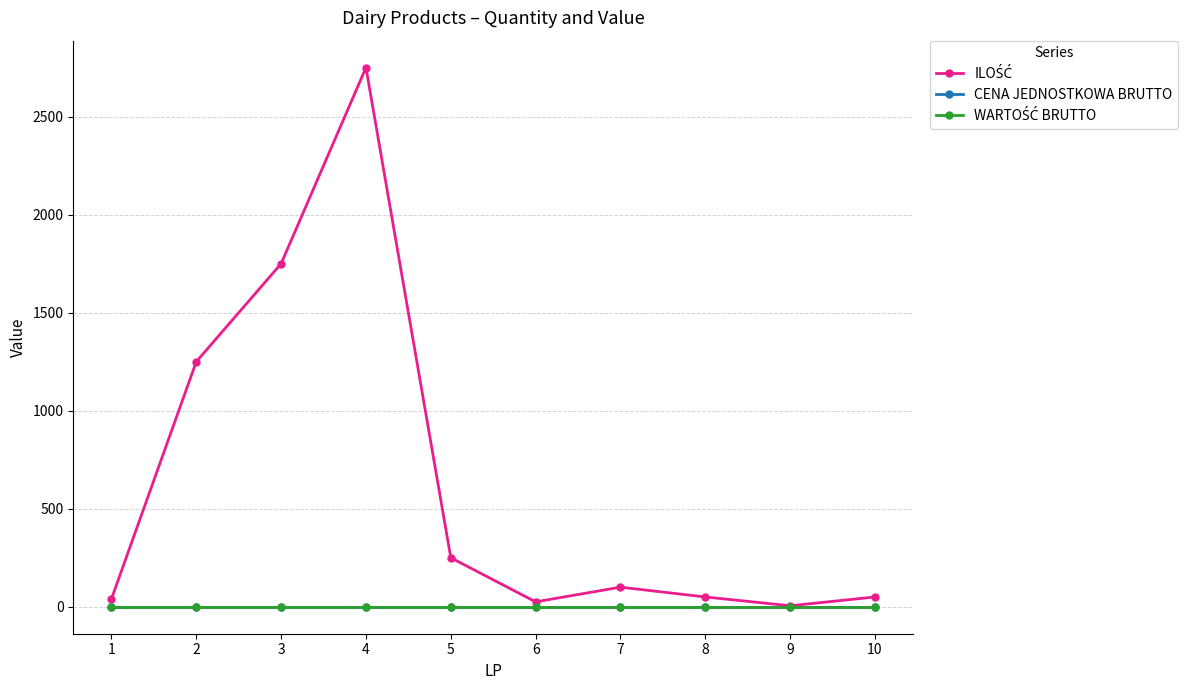

Is this an area chart (filled region under the line)?

No